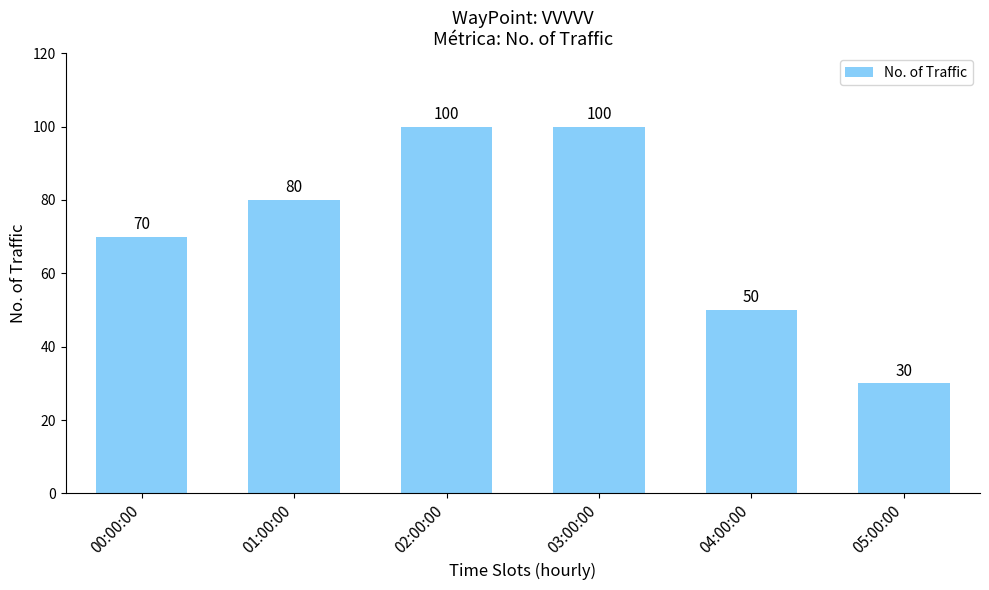

What is the label of the 2nd bar from the left?

01:00:00